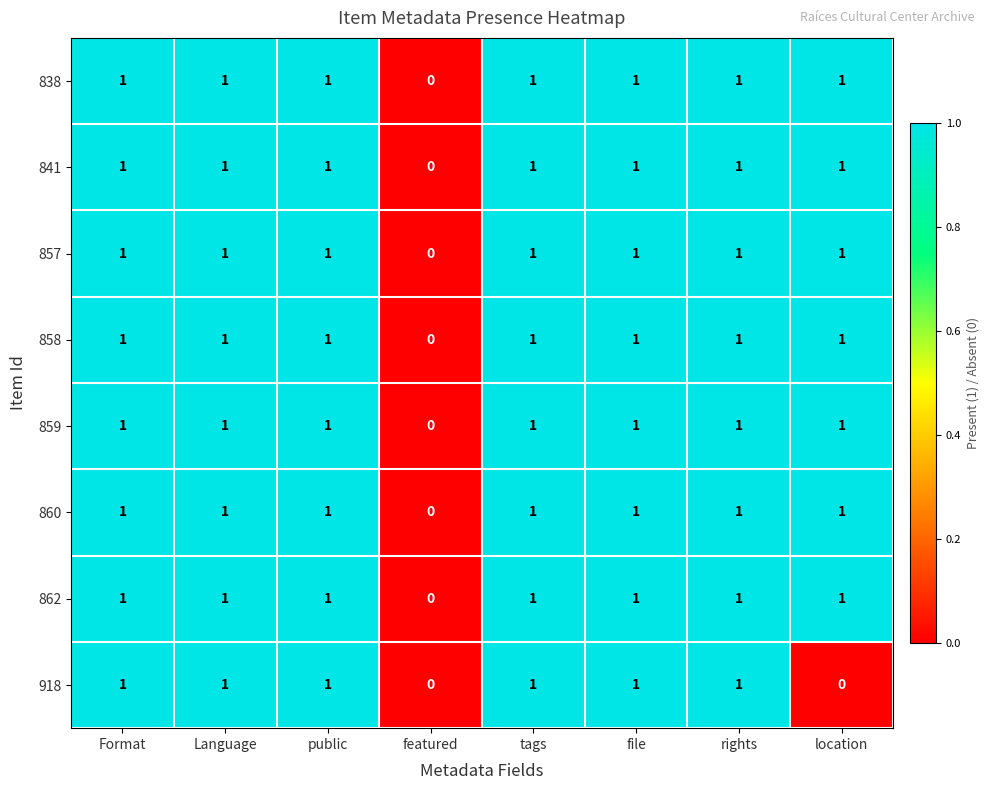

What is the total value across all series at Language?

8